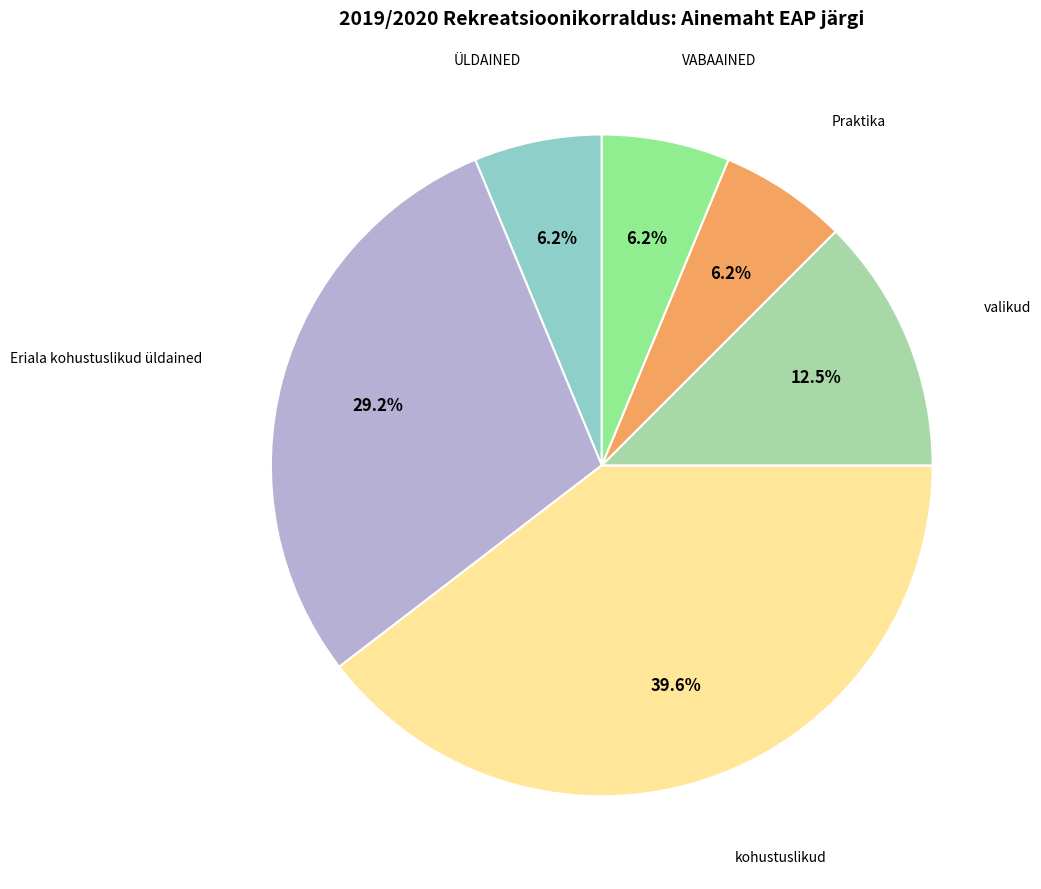

Does any single category account for the majority?

No